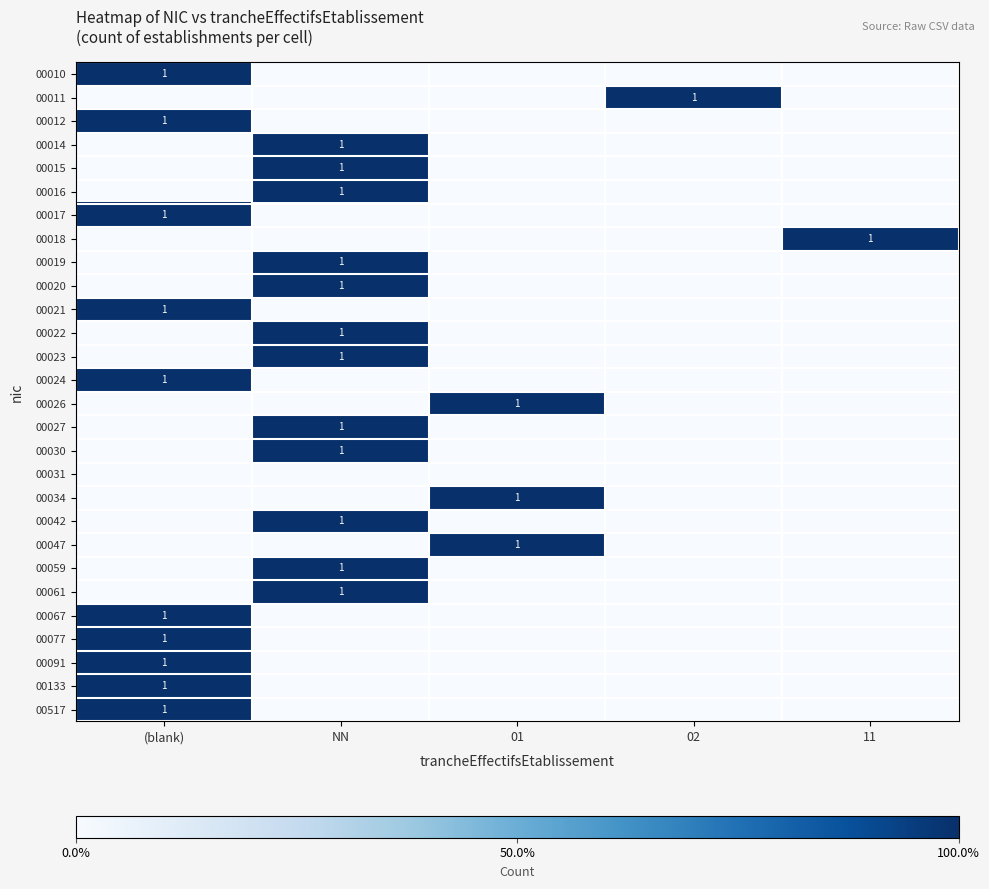

Is it true that 00047 equals 1 at 01?

True